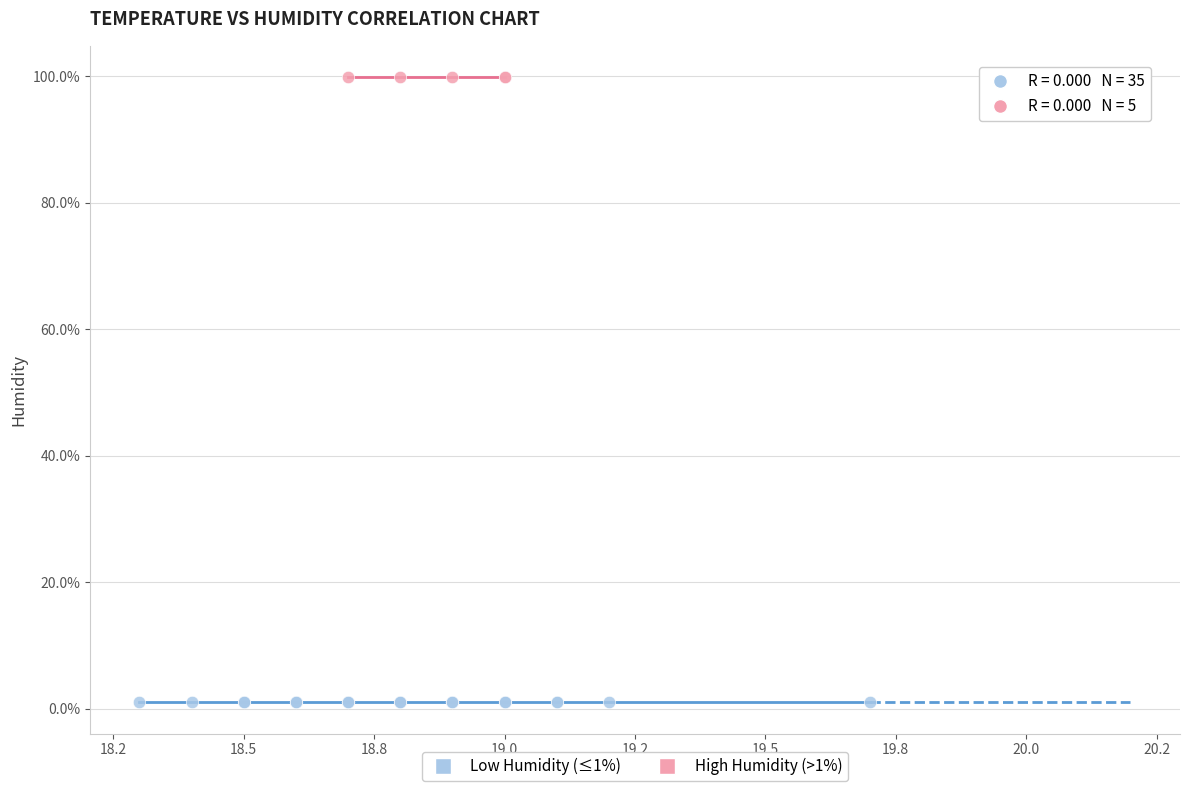

Which series contains the highest Y value?

High Humidity (>1%)